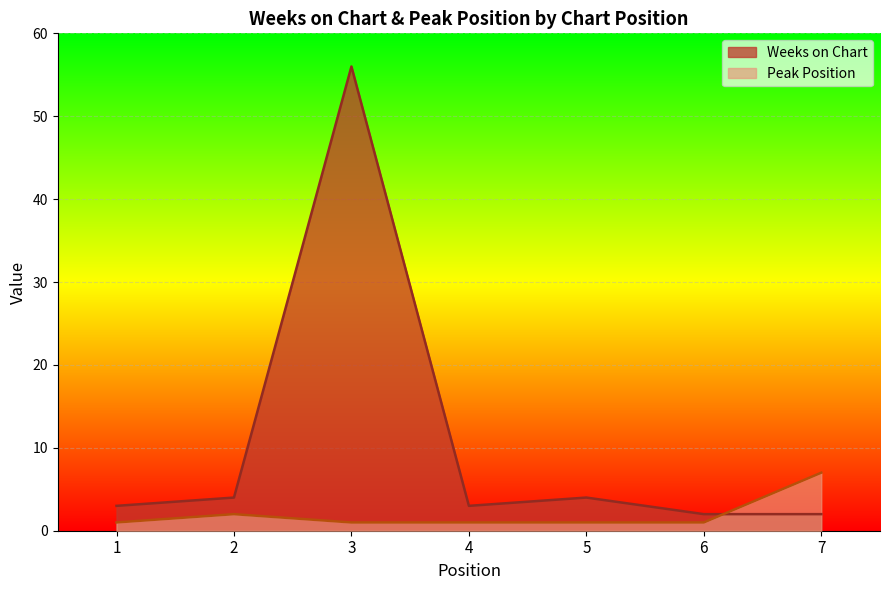

Count the number of data series in this chart.

2